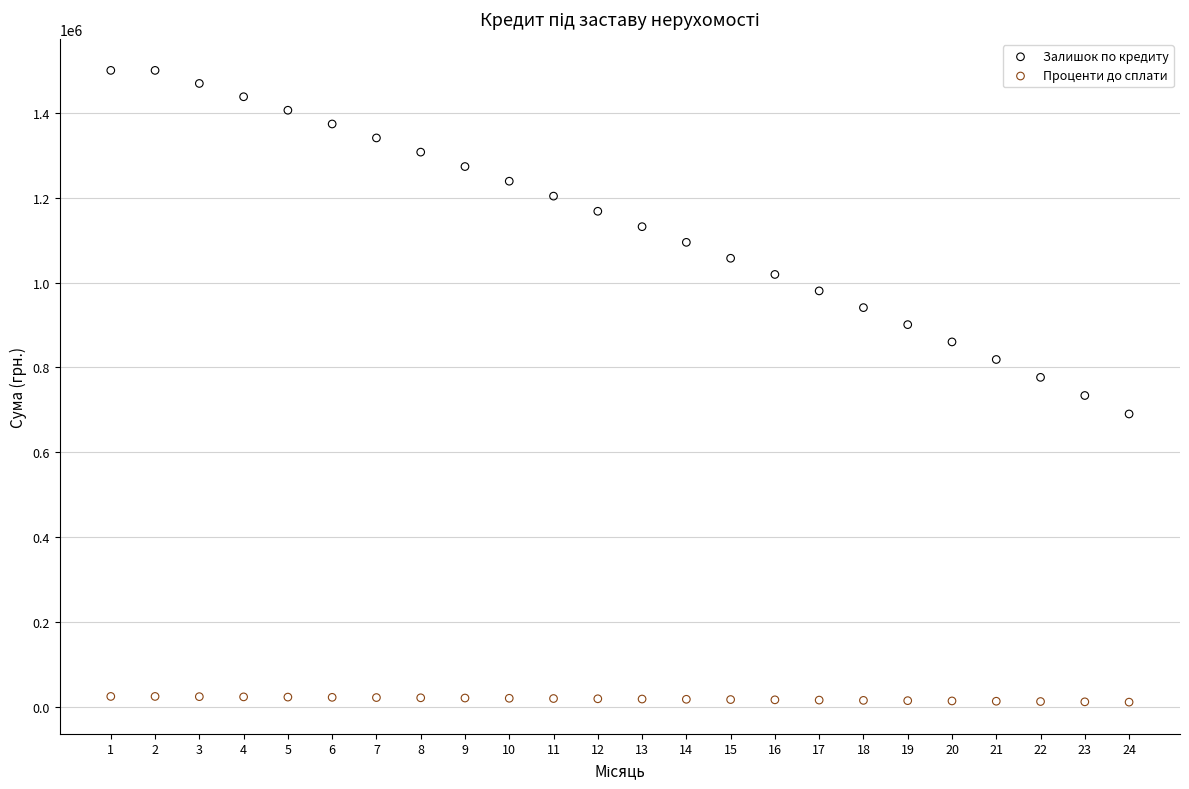

Which series reaches the minimum Y coordinate?

Проценти до сплати